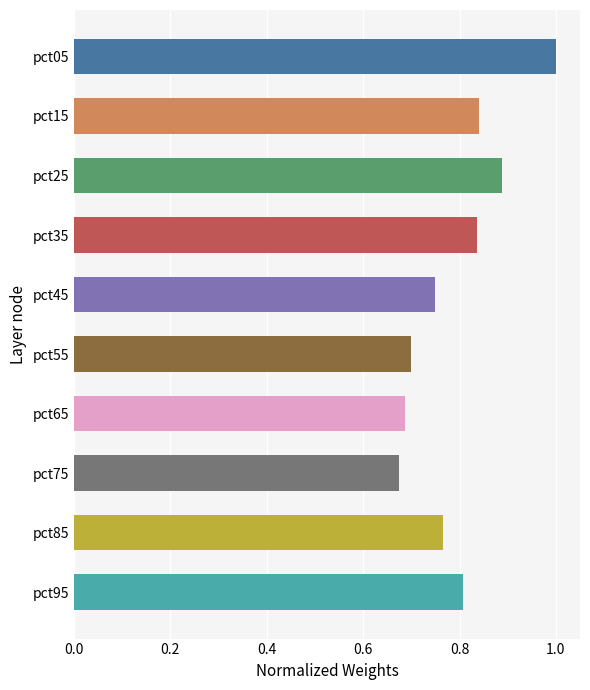

Between pct25 and pct75, which is larger?

pct25